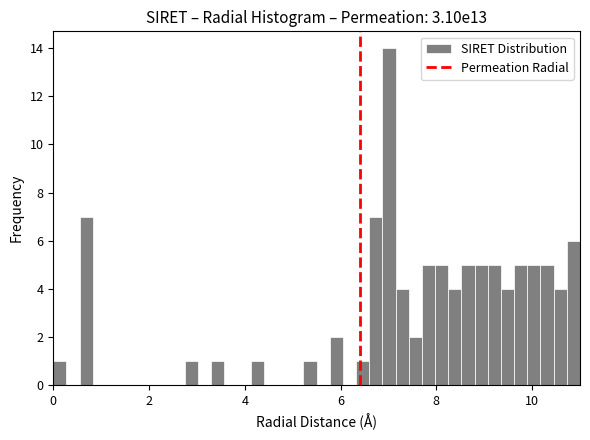

Around what value on the x-axis is the tallest bar? Give the approximate position of its centre, as read against the axis.

7.0